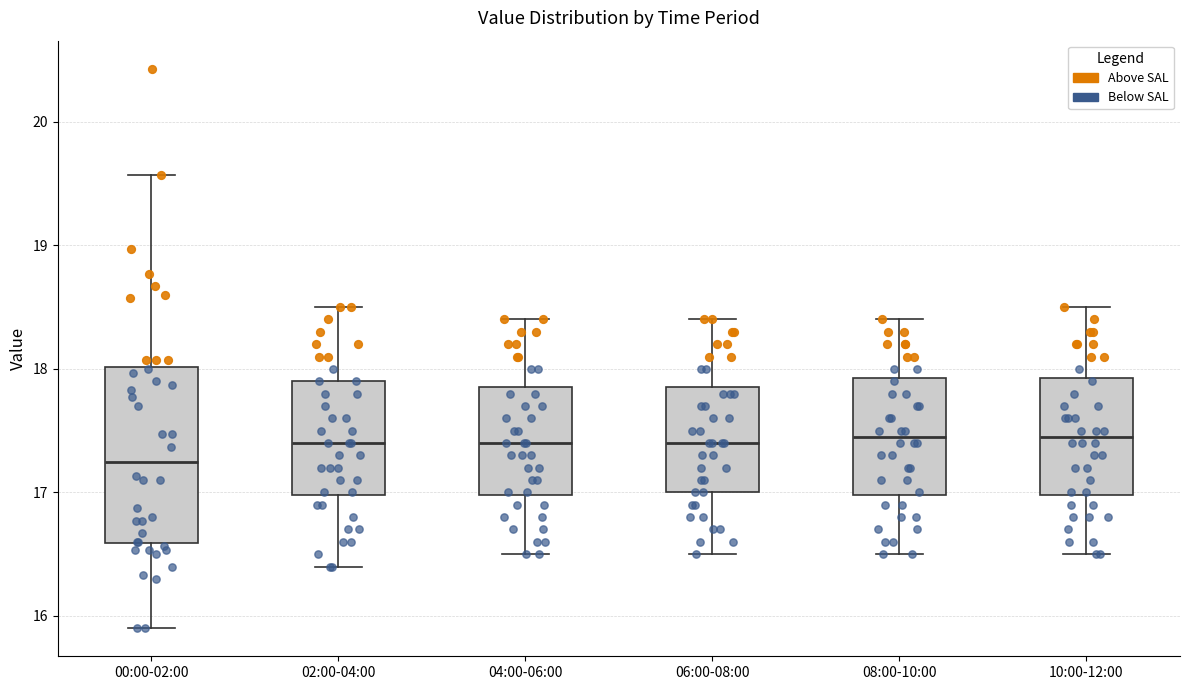

Reading left to right, read every box against the y-axis: the position of its median line, the range the box covers, and the ends of its whiskers. The values are not printed on the chart, so give them approximately, as read against the axis.

00:00-02:00: median 17.3, box 16.6 to 18.0, whiskers 15.9 to 19.6
02:00-04:00: median 17.4, box 17.0 to 17.9, whiskers 16.4 to 18.5
04:00-06:00: median 17.4, box 17.0 to 17.9, whiskers 16.5 to 18.4
06:00-08:00: median 17.4, box 17.0 to 17.9, whiskers 16.5 to 18.4
08:00-10:00: median 17.5, box 17.0 to 17.9, whiskers 16.5 to 18.4
10:00-12:00: median 17.5, box 17.0 to 17.9, whiskers 16.5 to 18.5